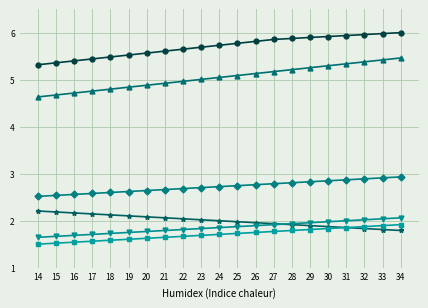

What is the minimum value shown in the chart?

1.5